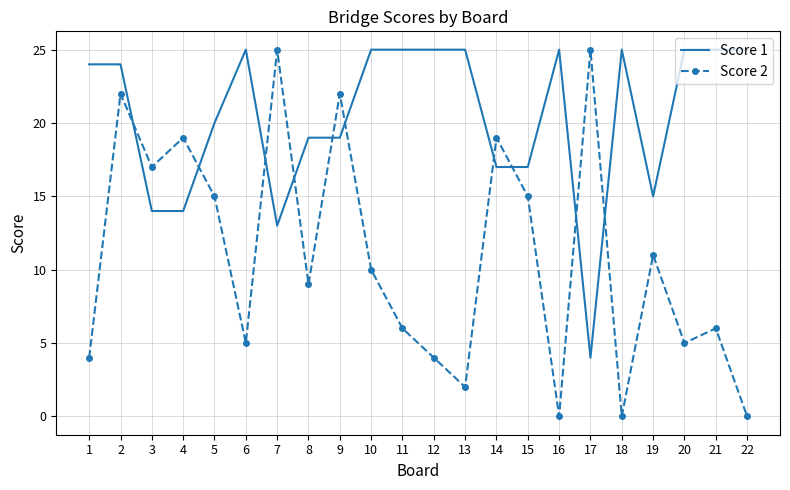

True or false: Score 2 has more than 2 points higher than both neighbors.

True